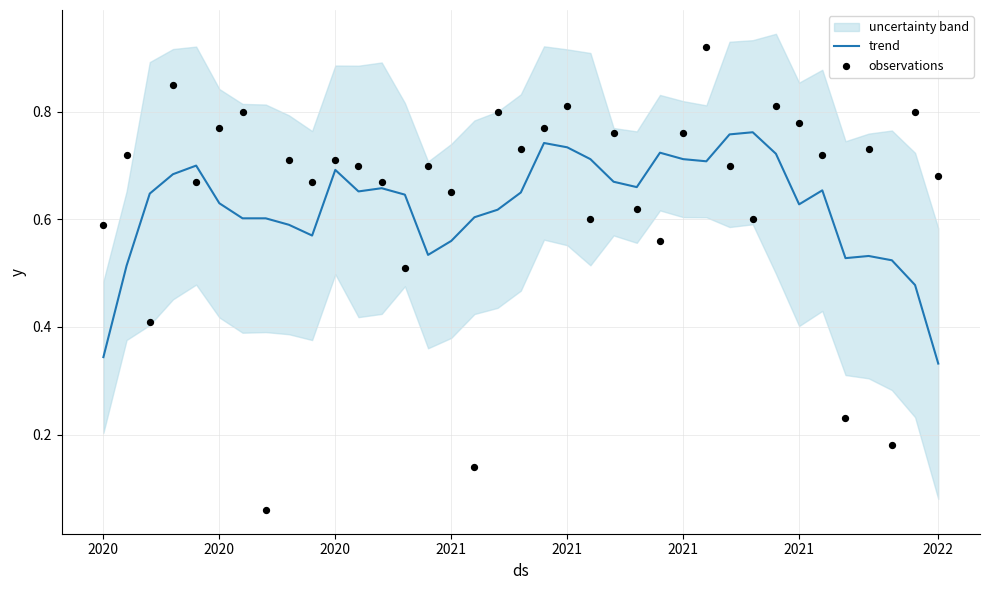

Which series contains the highest Y value?

observations